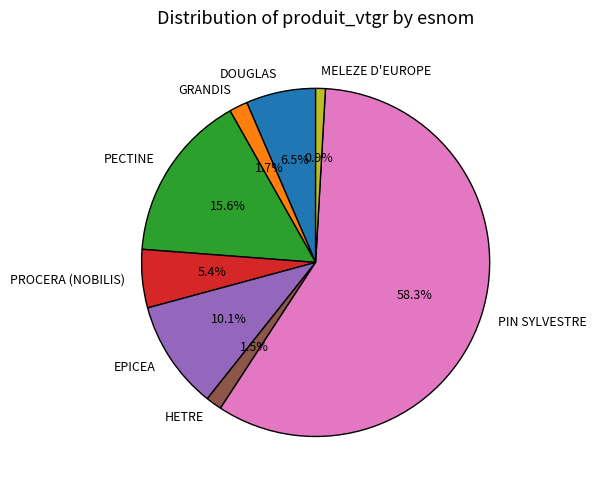

How many slices are in this pie chart?

8